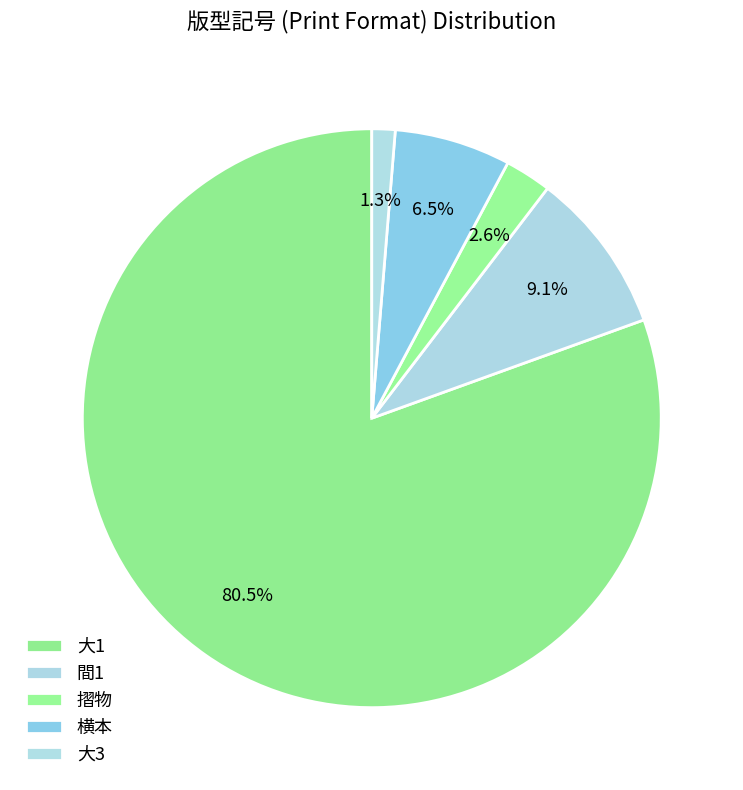

True or false: 大3 accounts for 1% of the total.

True